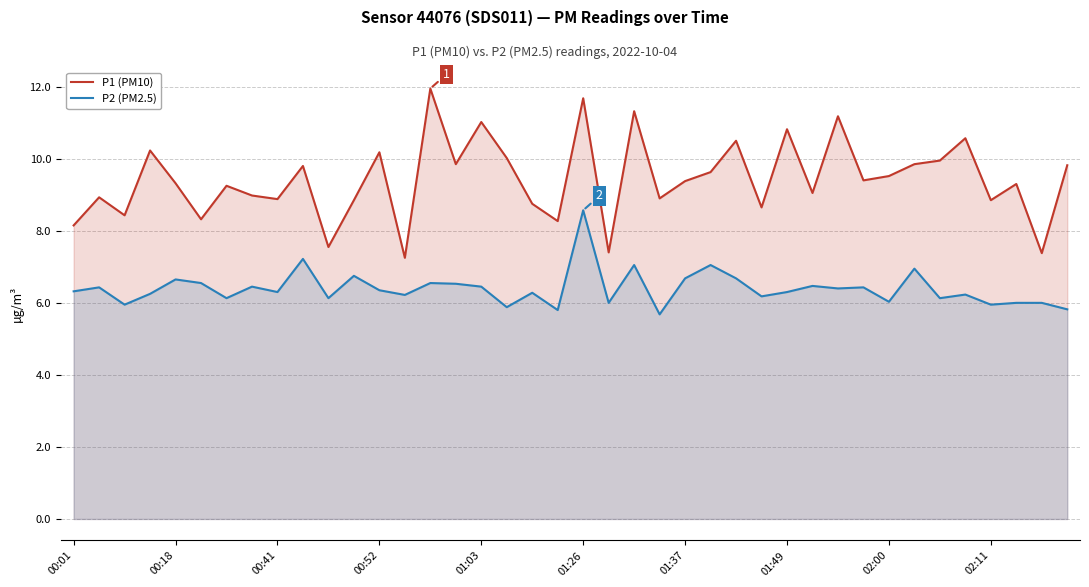

What is the difference between the P1 (PM10) values at 00:01 and 13?

0.9